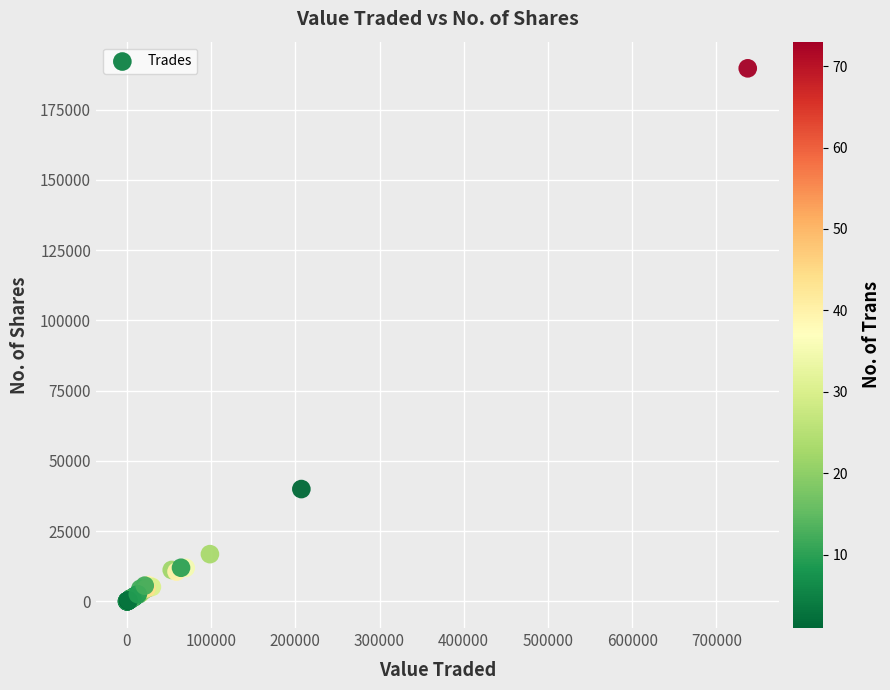

What Y value in the scatter plot is closest to 94882?

40000